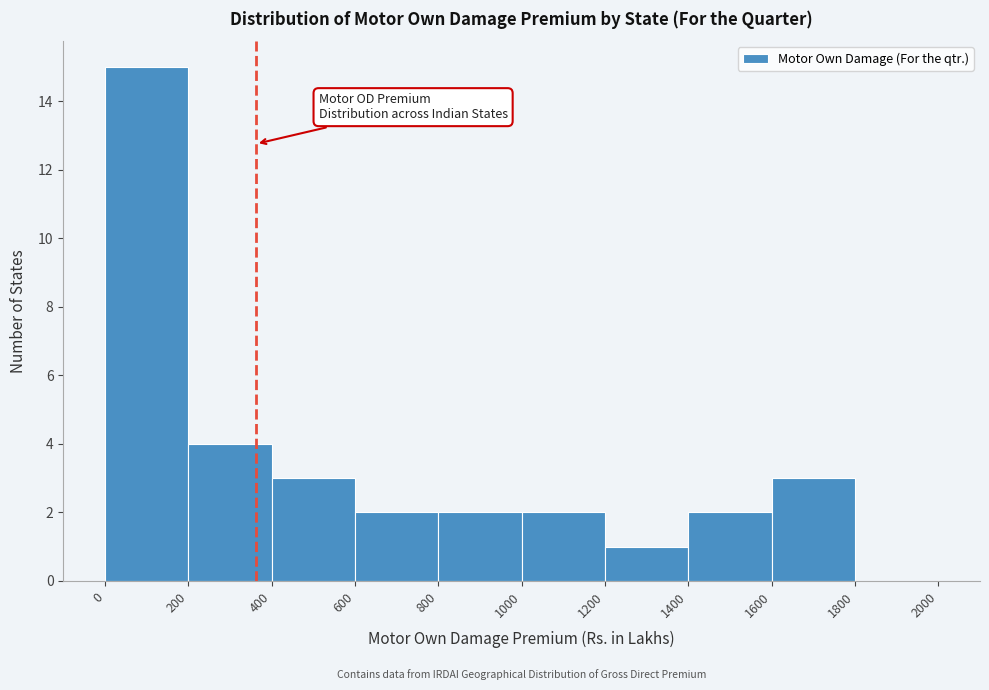

Reading left to right, transcribe this chart: for each bar, give the range it covers on the x-axis and its height. The values are not printed on the chart, so give them approximately, as read against the axis.

0 to 200: 15
200 to 400: 4
400 to 600: 3
600 to 800: 2
800 to 1000: 2
1000 to 1200: 2
1200 to 1400: 1
1400 to 1600: 2
1600 to 1800: 3
1800 to 2000: 0